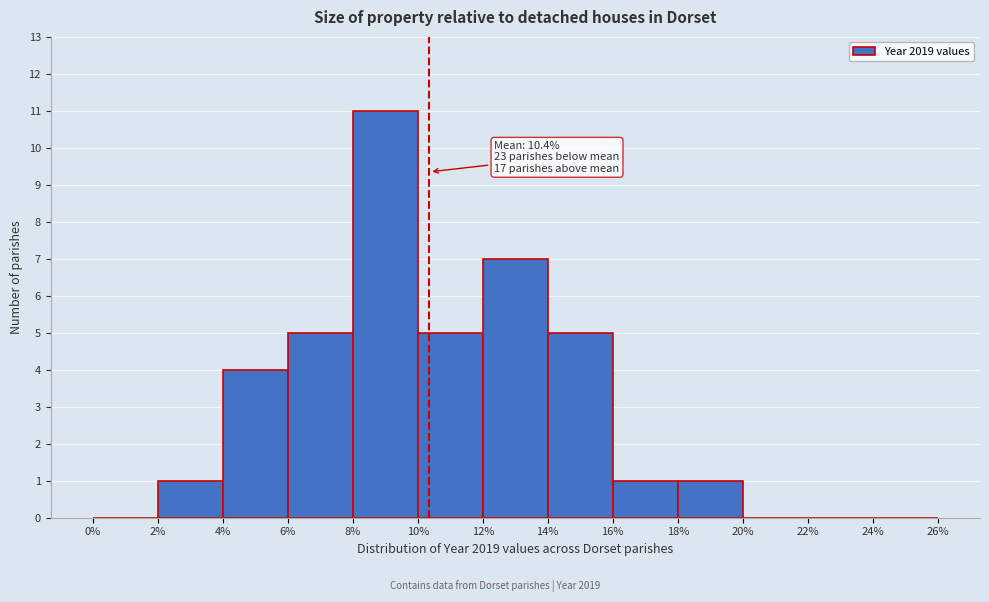

Which range on the x-axis has the tallest bar?

8% to 10%